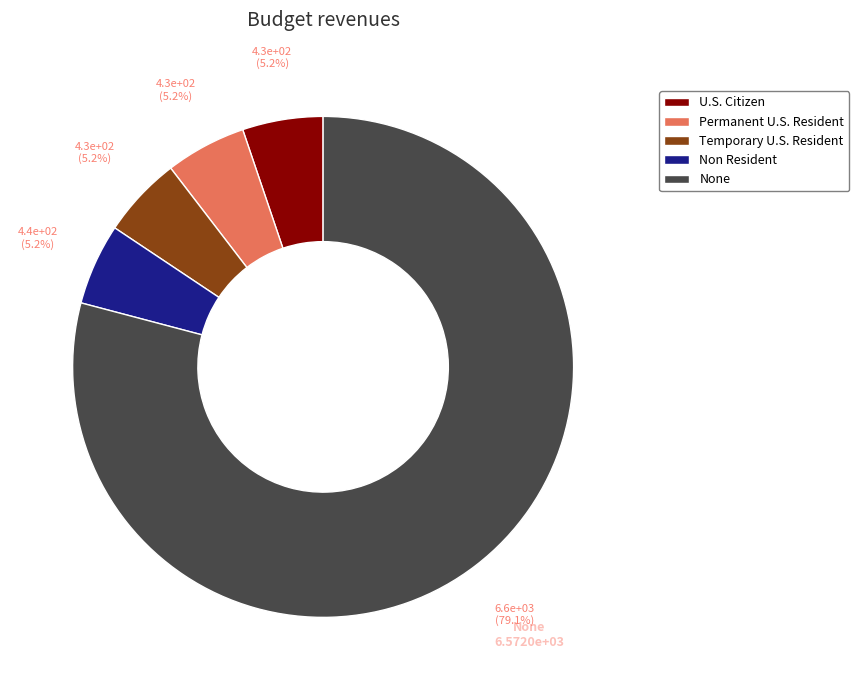

Which category has the biggest portion of the pie?

None